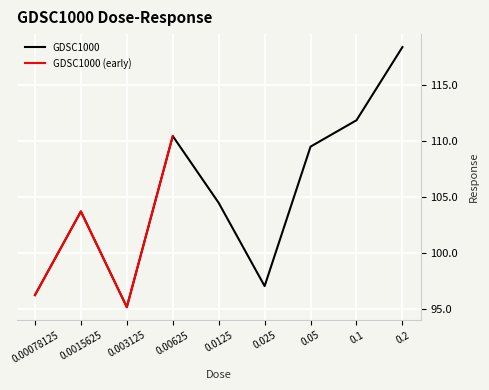

What is the value of the 8th point from the left?

111.9